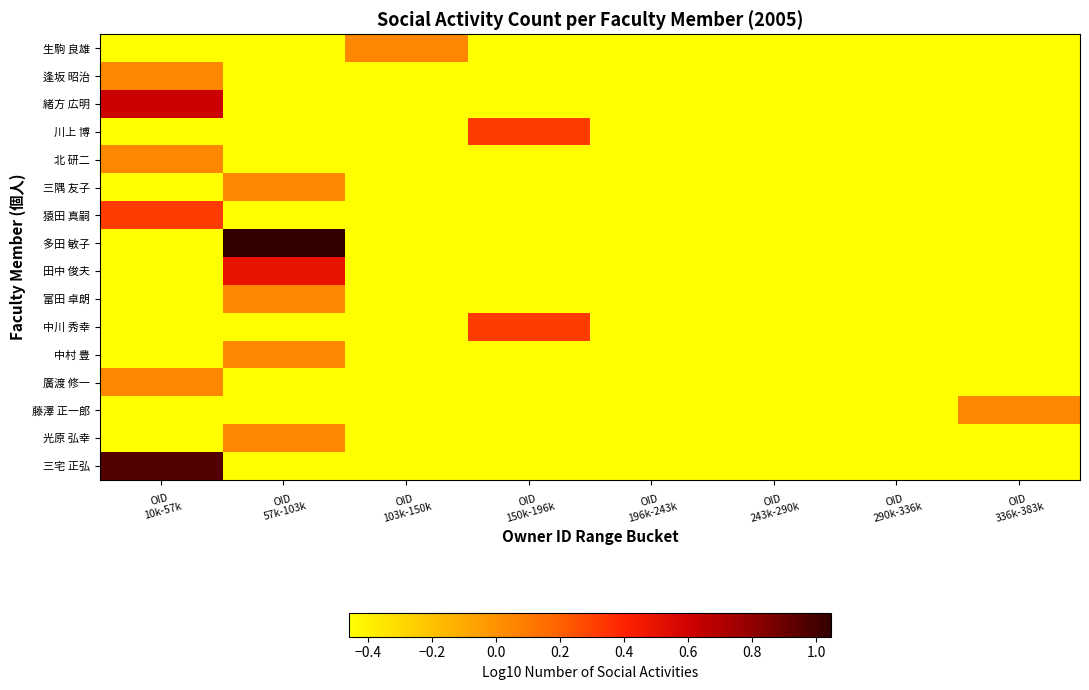

Between OID
57k-103k and OID
336k-383k, which is larger?

OID
57k-103k